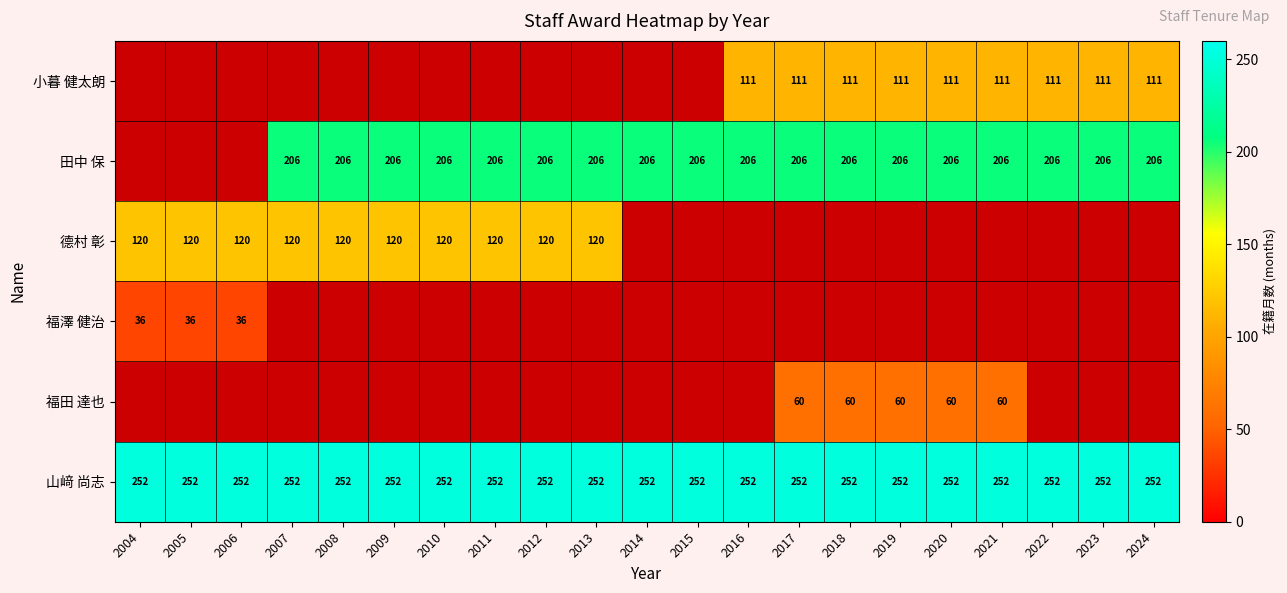

The value of 福田 達也 at 2020 is 91. True or false?

False